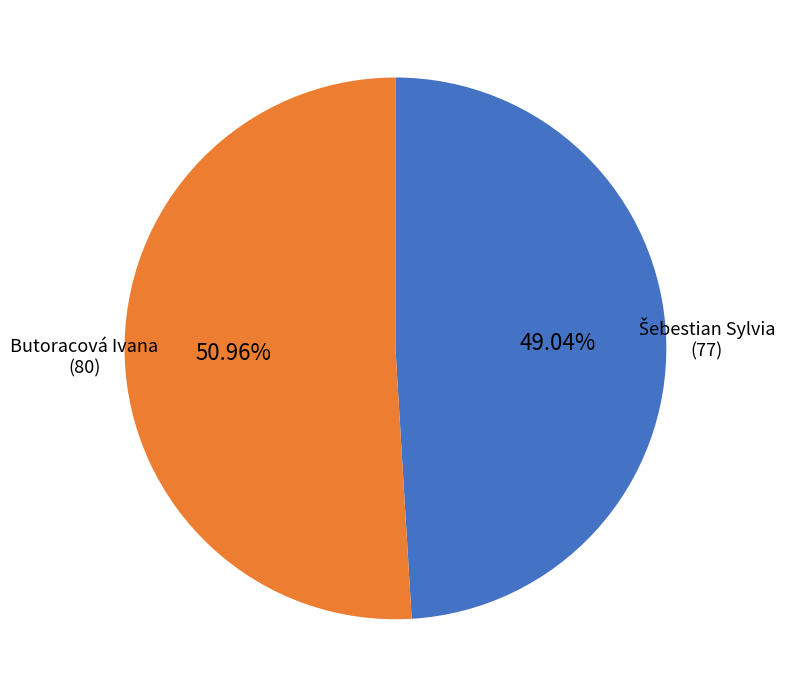

Does any single category account for the majority?

Yes